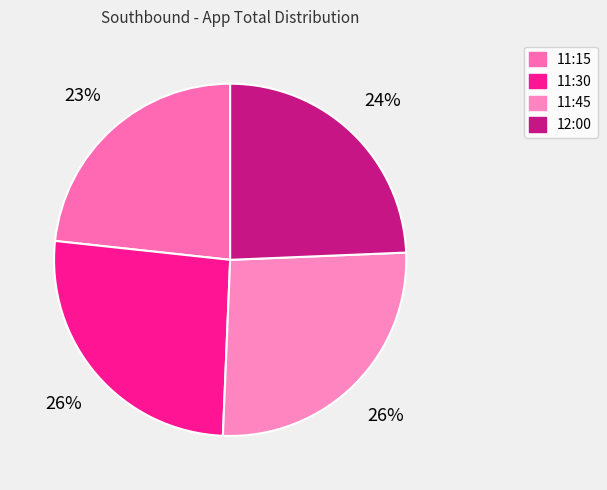

Count the number of slices in the pie.

4